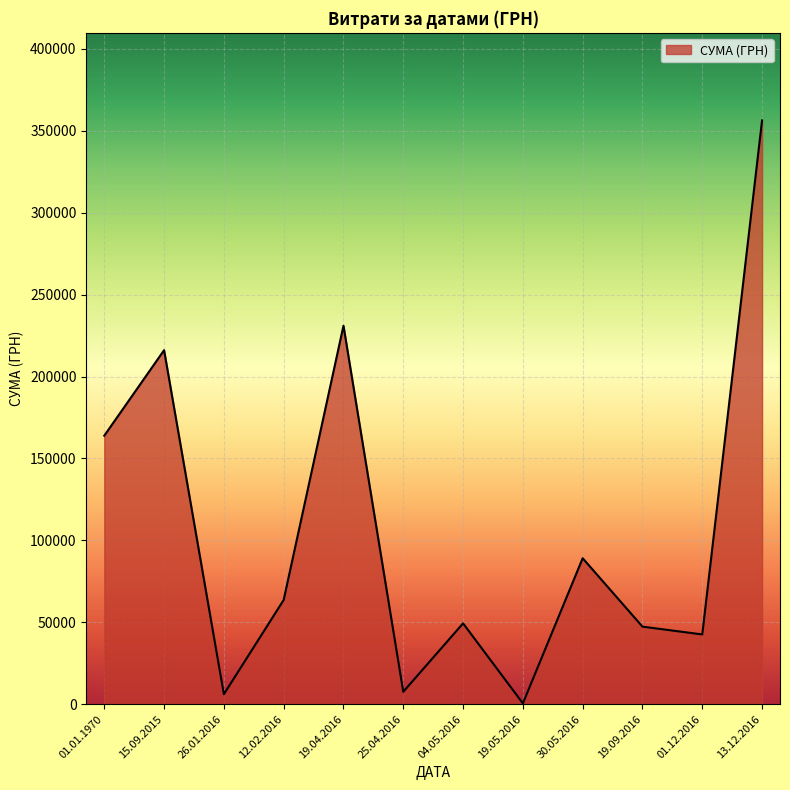

What is the change in value from 01.01.1970 to 30.05.2016?

-74792.6